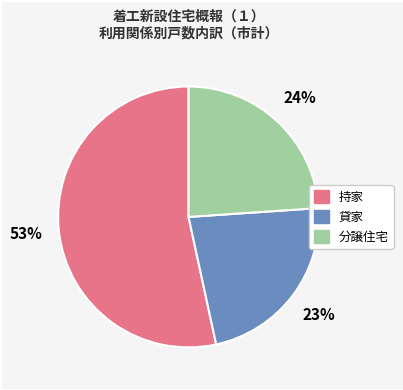

True or false: 分譲住宅 accounts for 24% of the total.

True